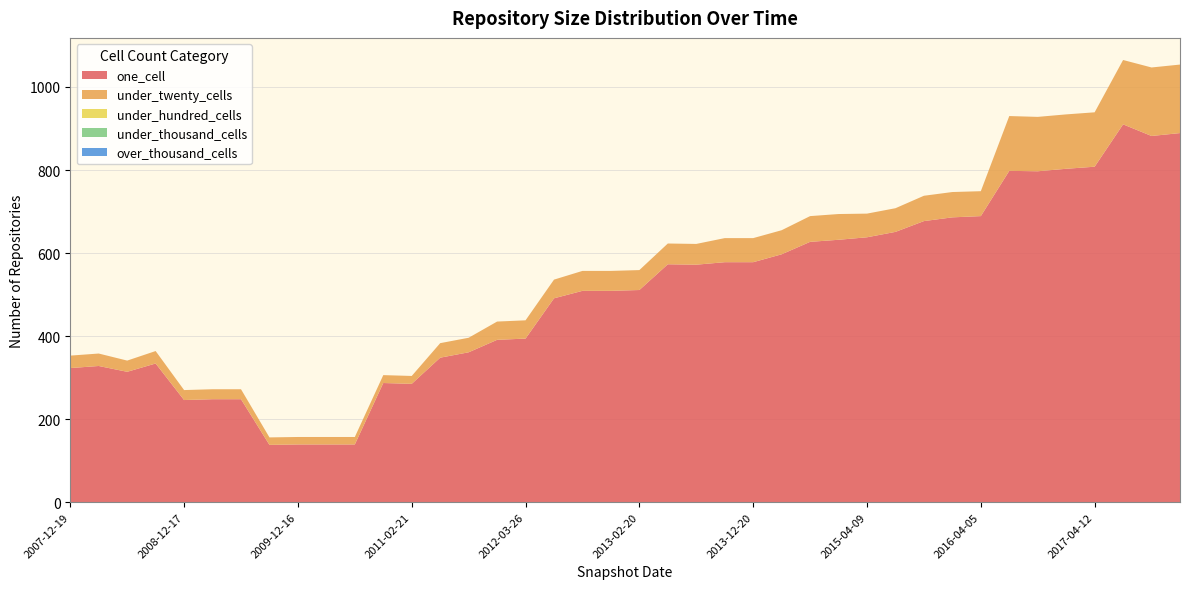

Reading left to right, what are all the values shown in this chart?

one_cell: 323	328	314	334	246	248	248	138	139	139	139	287	285	348	361	391	394	491	509	509	511	573	572	578	578	597	627	632	638	651	677	686	689	798	797	803	808	910	882	889
under_twenty_cells: 30	30	27	30	24	24	24	18	18	18	18	19	19	35	35	44	44	45	48	48	48	50	50	58	58	58	62	62	57	57	61	61	60	132	131	131	131	155	165	165
under_hundred_cells: 0	0	0	0	0	0	0	0	0	0	0	0	0	0	0	0	0	0	0	0	0	0	0	0	0	0	0	0	0	0	0	0	0	0	0	0	0	0	0	0
under_thousand_cells: 0	0	0	0	0	0	0	0	0	0	0	0	0	0	0	0	0	0	0	0	0	0	0	0	0	0	0	0	0	0	0	0	0	0	0	0	0	0	0	0
over_thousand_cells: 0	0	0	0	0	0	0	0	0	0	0	0	0	0	0	0	0	0	0	0	0	0	0	0	0	0	0	0	0	0	0	0	0	0	0	0	0	0	0	0